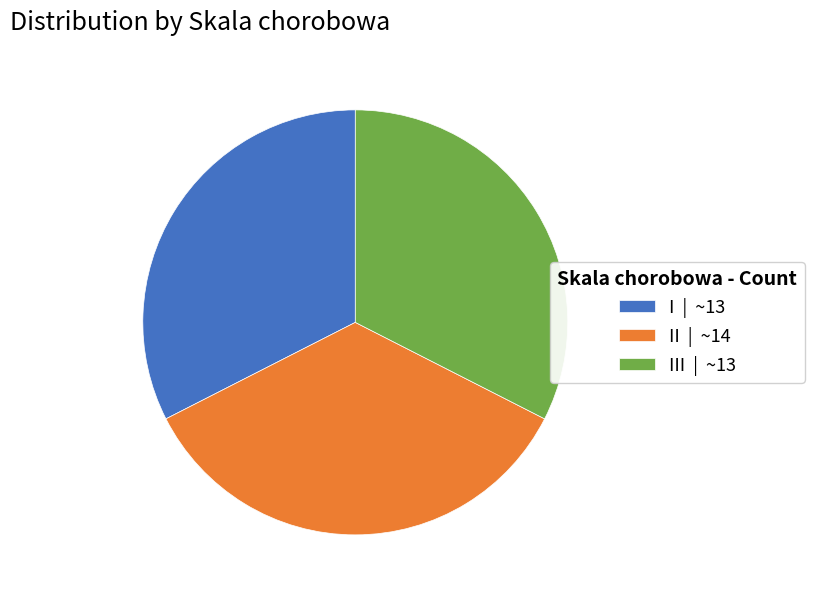

Which category has the biggest portion of the pie?

II | ~14